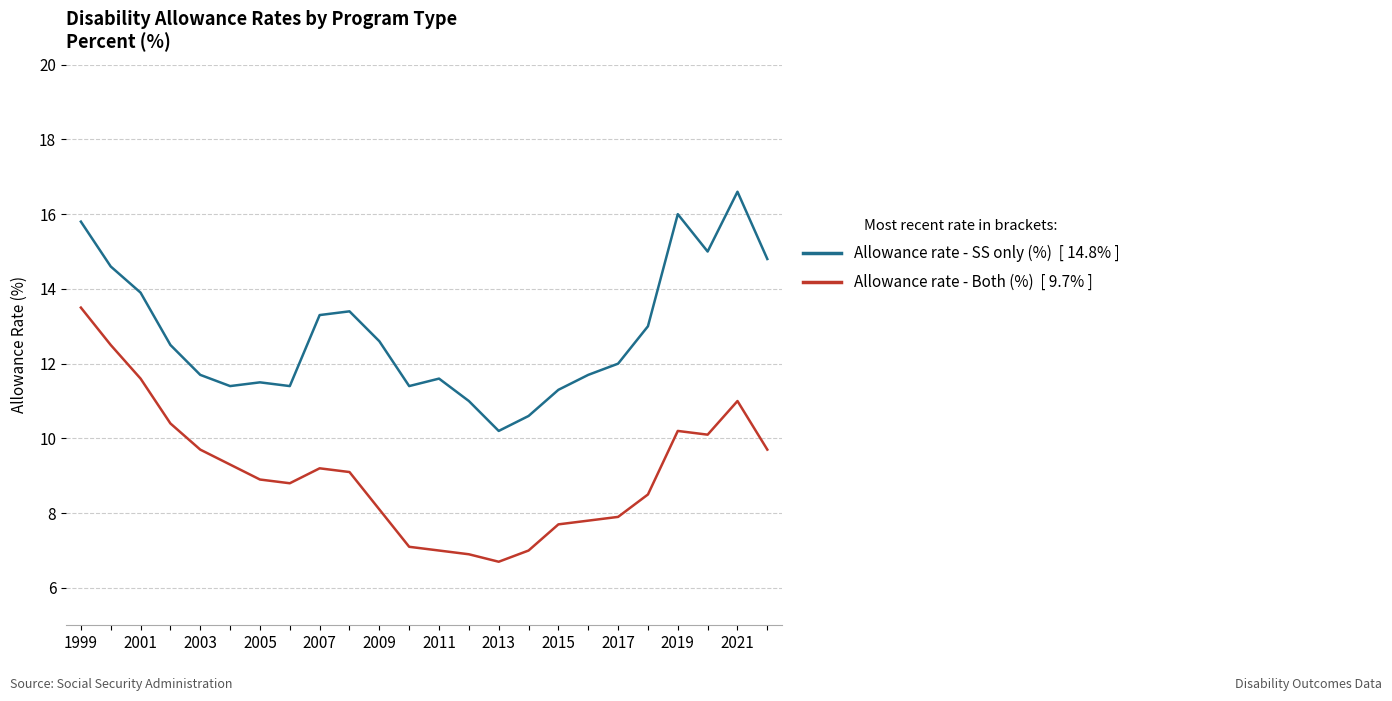

What is the smallest value displayed?

6.7